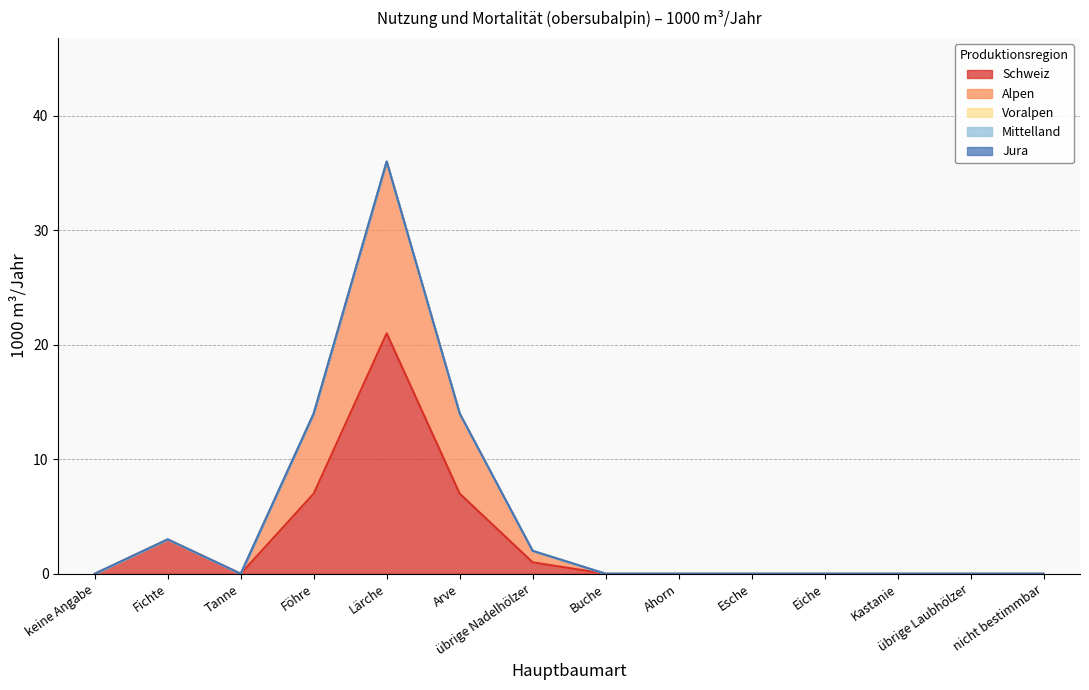

What is the spread (max minus min) of values at Föhre?

7